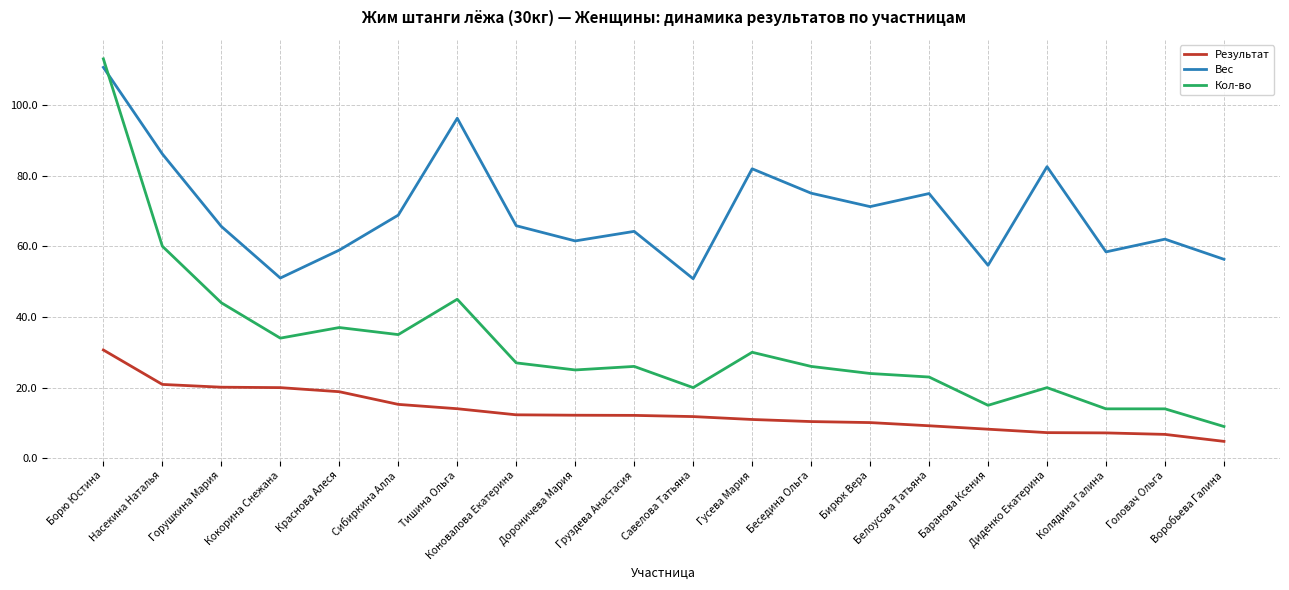

What position from the right is Кокорина Снежана?

17